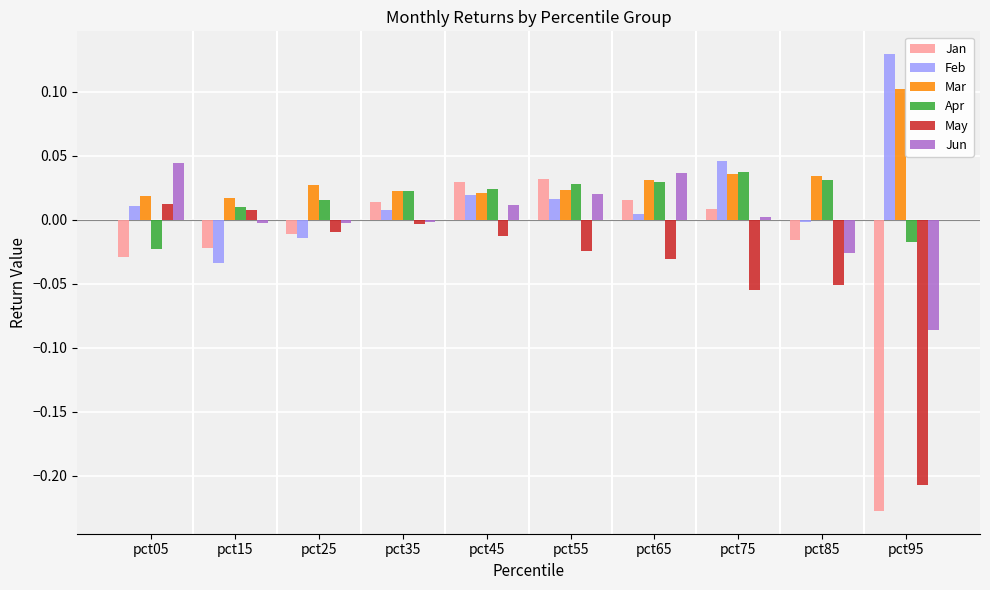

Count the Apr values in the range 0 to 1.

8